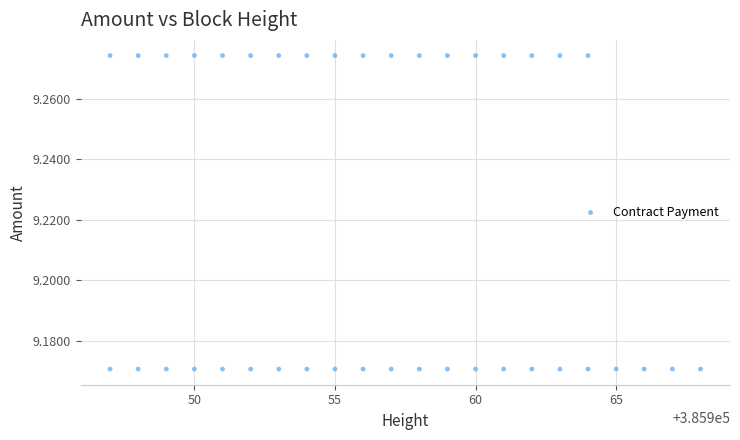

What is the range of X values (max minus min)?

21.0